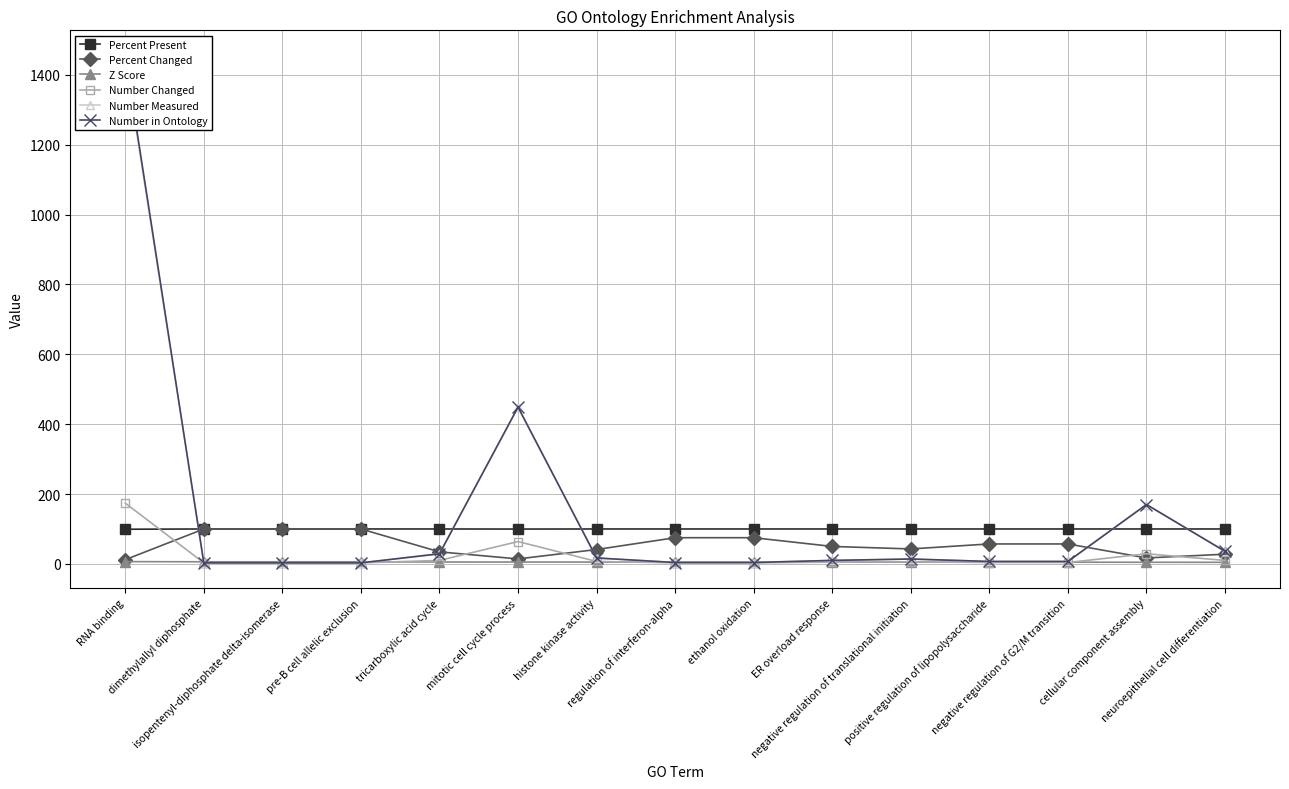

What is the spread (max minus min) of values at dimethylallyl diphosphate?

97.0